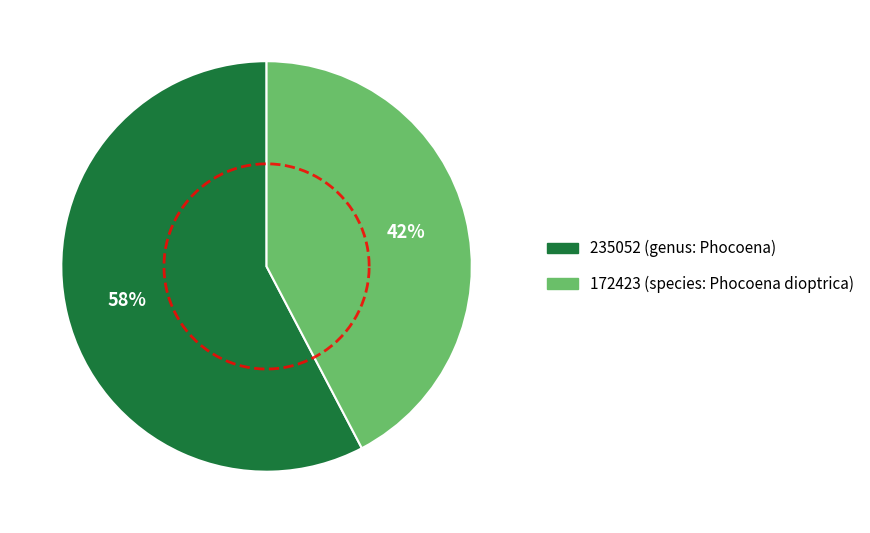

To the nearest percent, what portion does 172423 (species: Phocoena dioptrica) represent?

42%